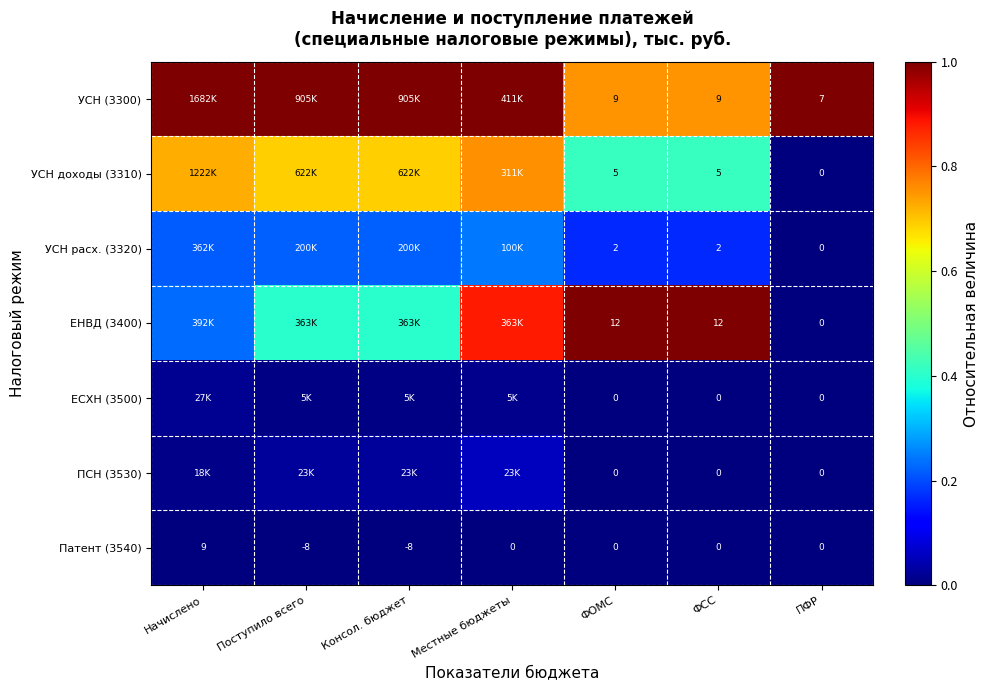

Which category has the highest value in the Патент (3540) series?

Начислено